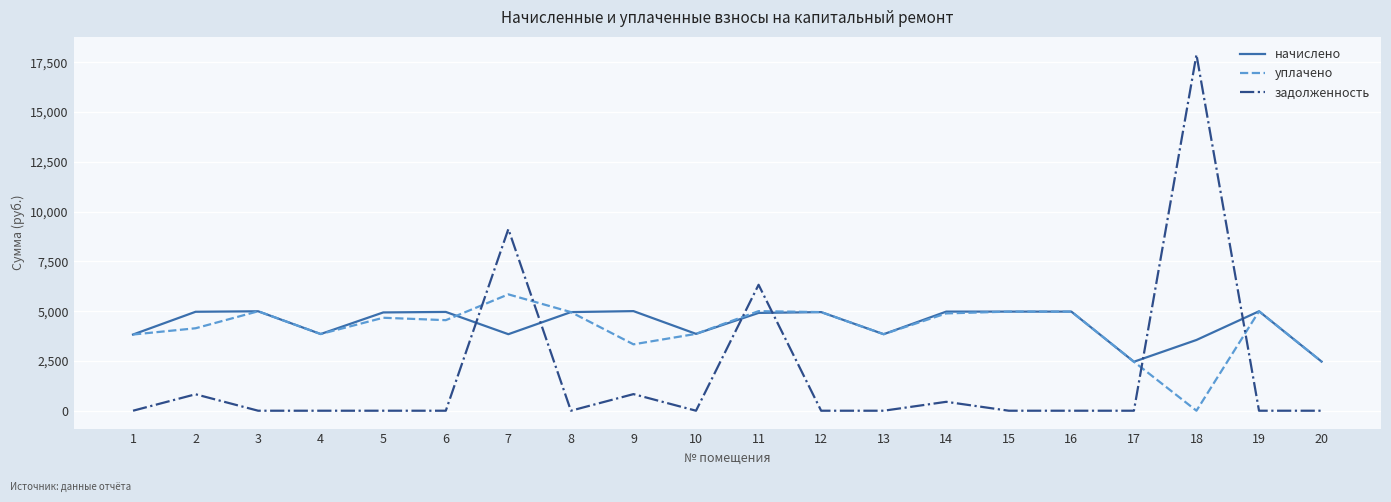

What is the difference between the second highest and second lowest values in the уплачено series?

2540.8